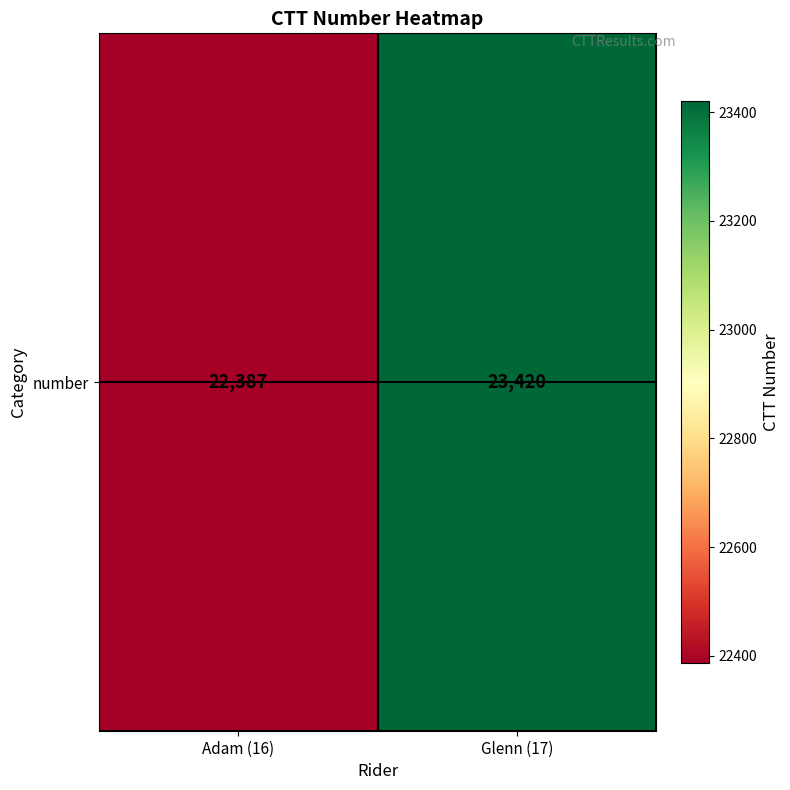

Count the number of categories in the chart.

2